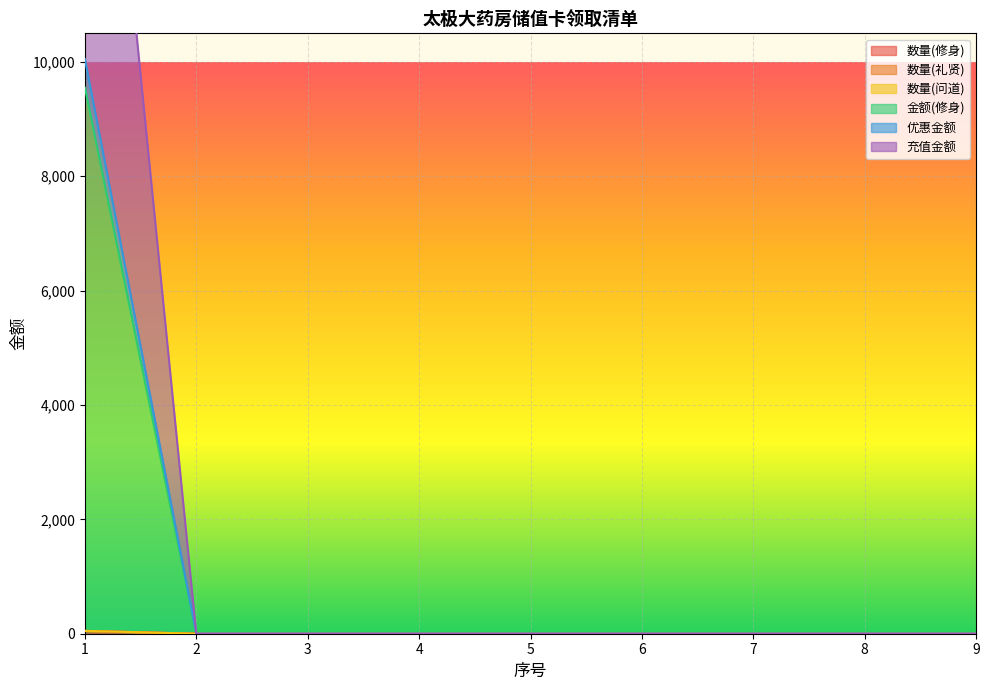

Does the chart display data point markers on the line(s)?

No